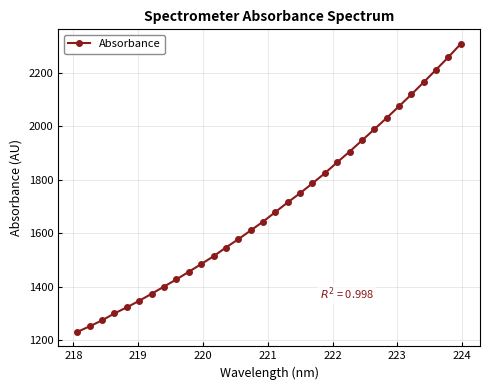

What is the difference between the maximum and second lowest values?

1056.7